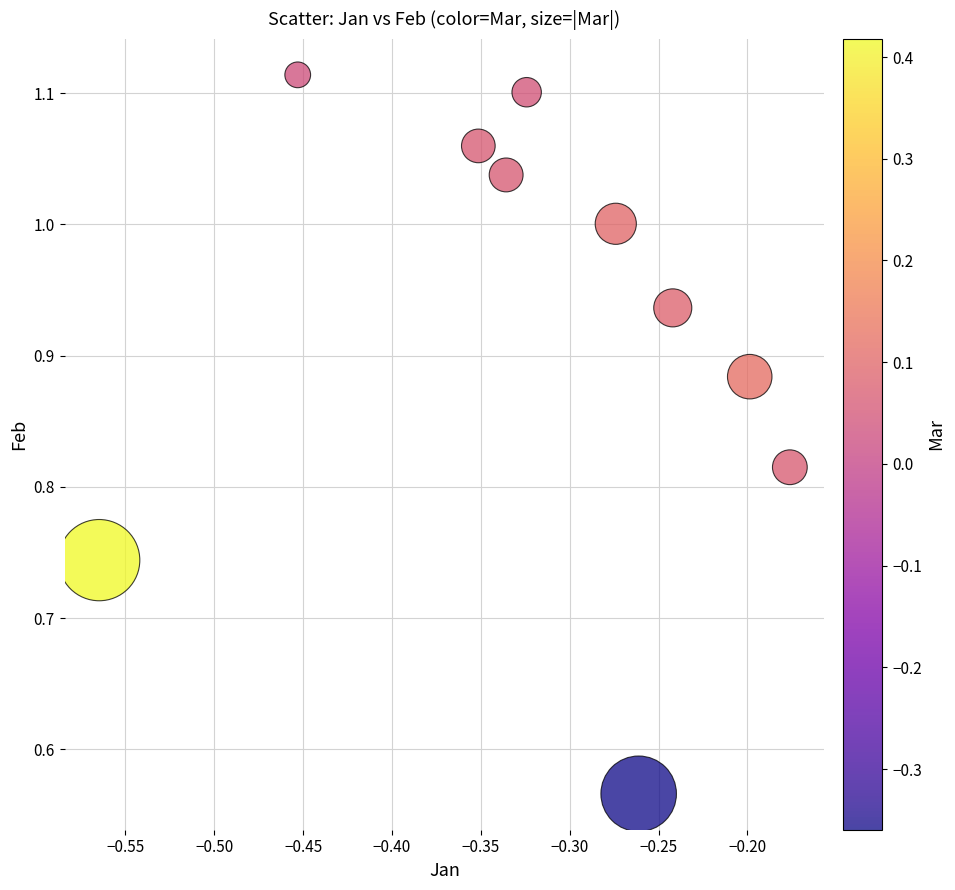

What is the range of X values (max minus min)?

0.4